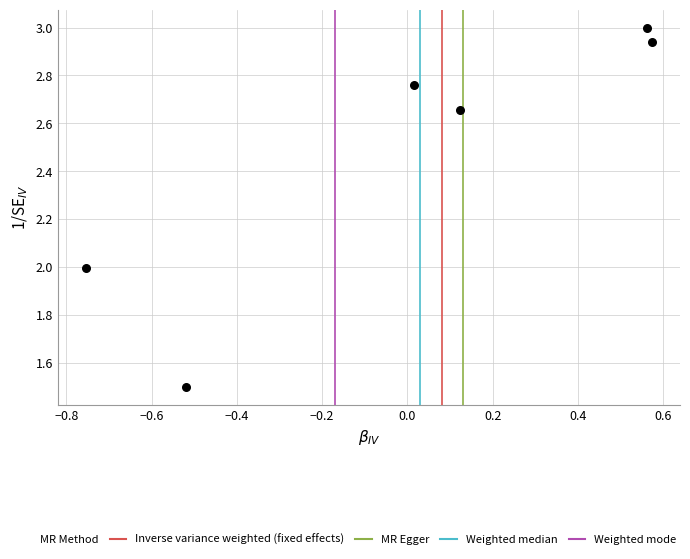

What is the range of Y values (max minus min)?

1.5